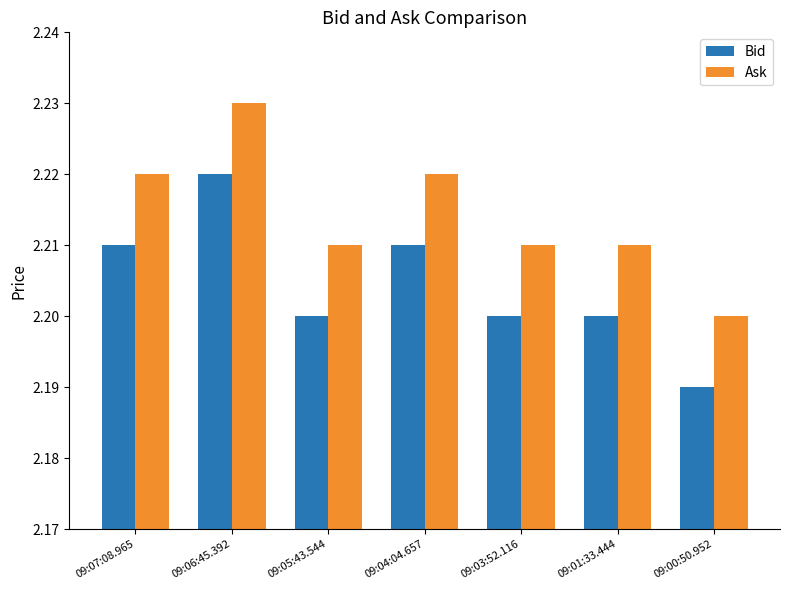

At how many categories does at least one series exceed 2?

7